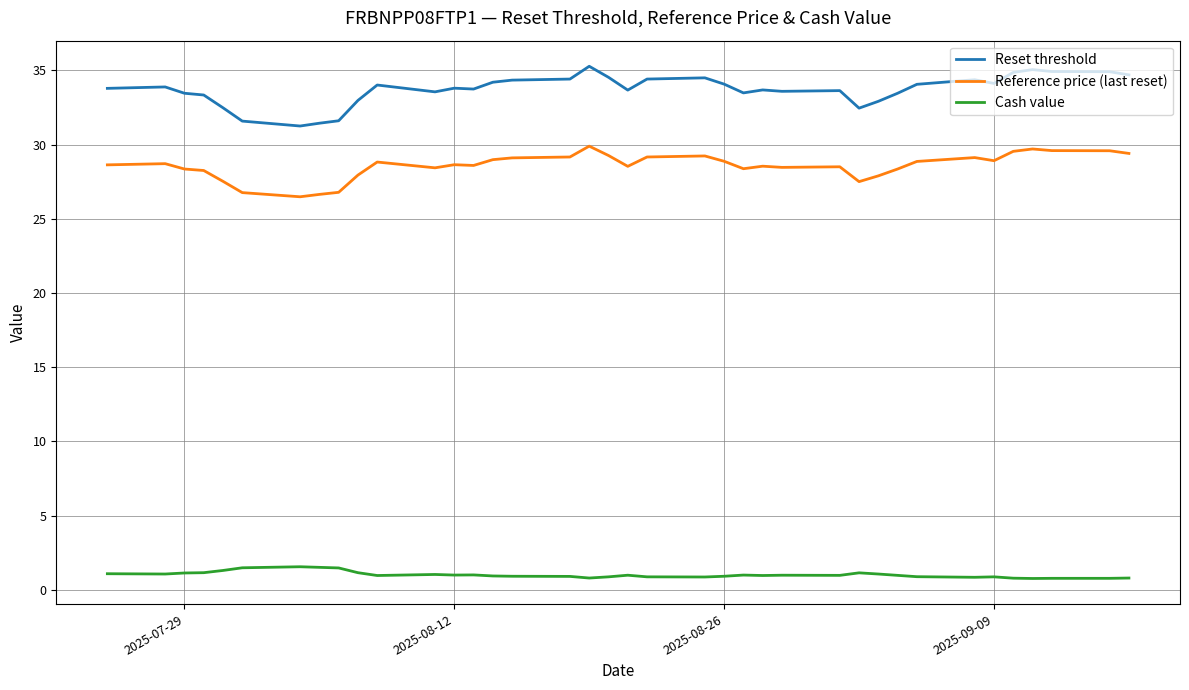

Does the chart have visible grid lines?

Yes